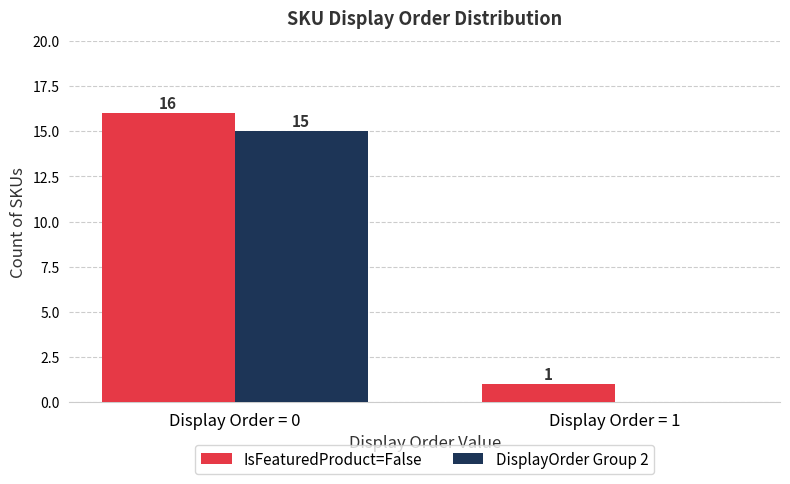

Is the value of IsFeaturedProduct=False at Display Order = 1 greater than the value of DisplayOrder Group 2 at Display Order = 1?

Yes